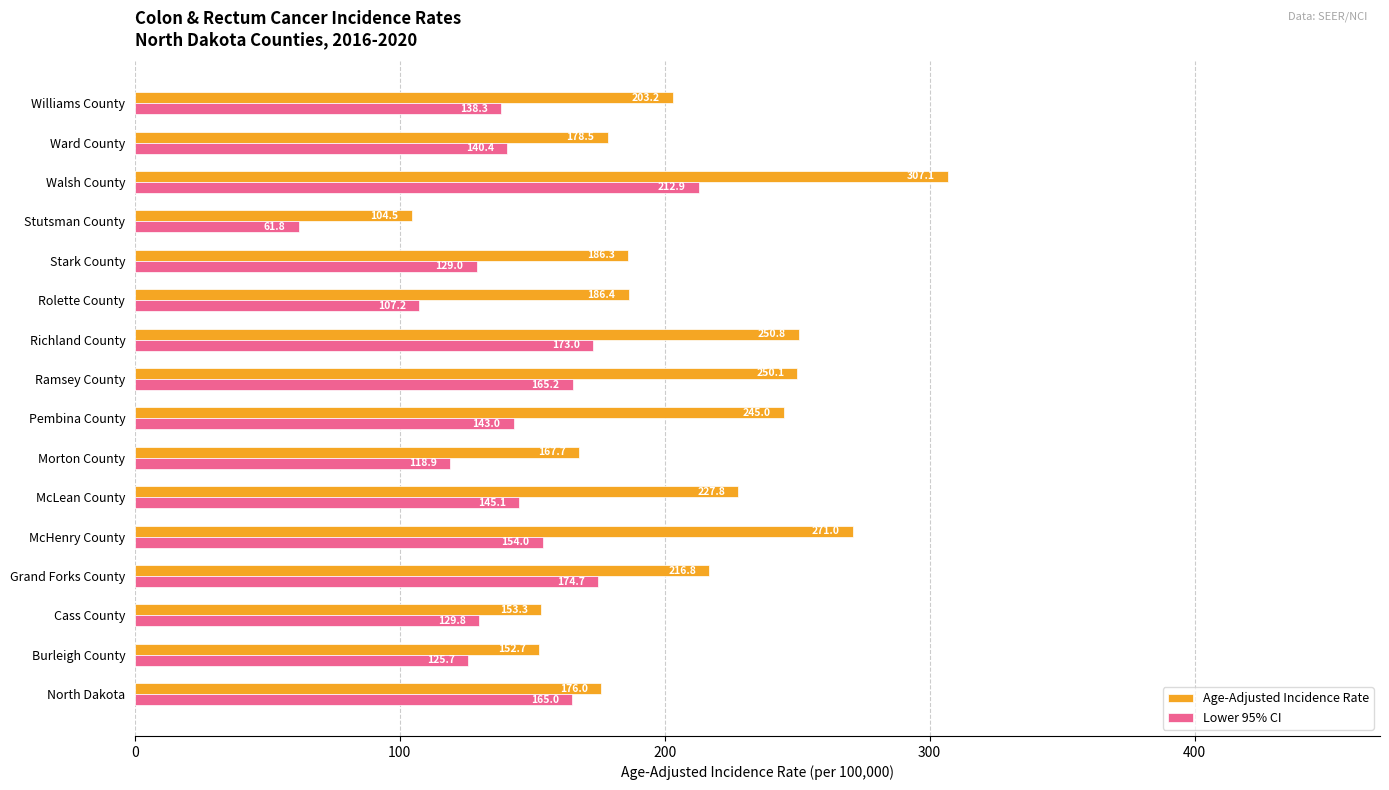

What is the sum of all Lower 95% CI values?

2284.0